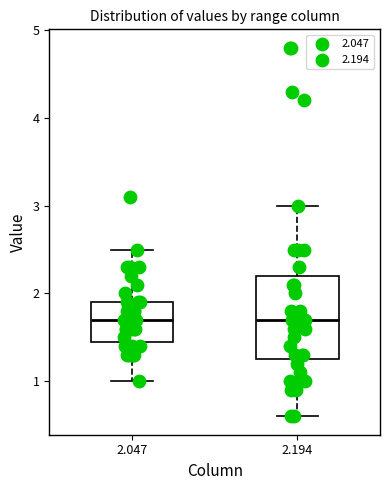

Where is the lower edge of the box at x = 2.047 on the y-axis? The values are not printed on the chart, so give them approximately, as read against the axis.

1.5